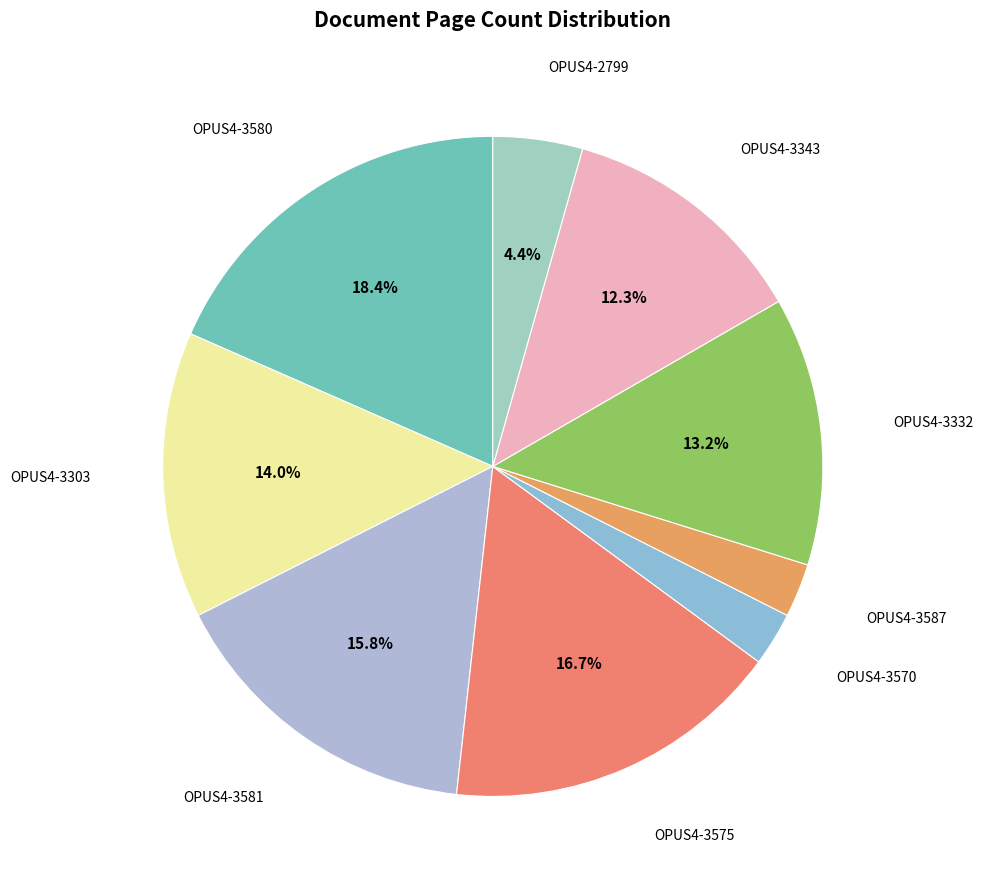

Which has a higher value, OPUS4-3570 or OPUS4-2799?

OPUS4-2799